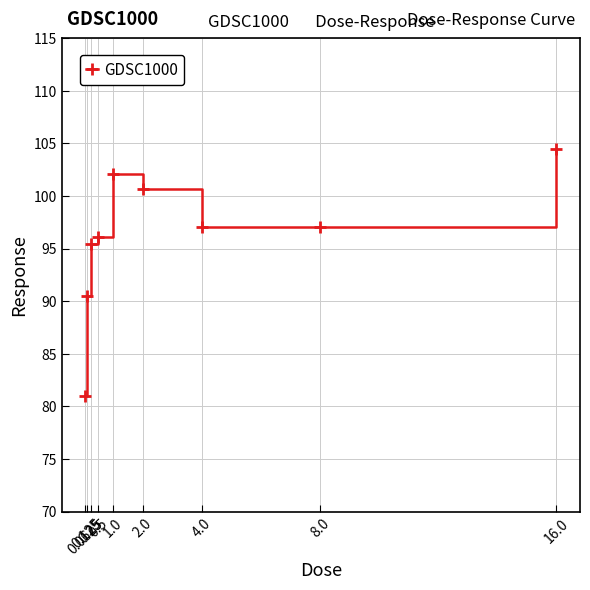

True or false: there are more than 0 points higher than both neighbors.

True